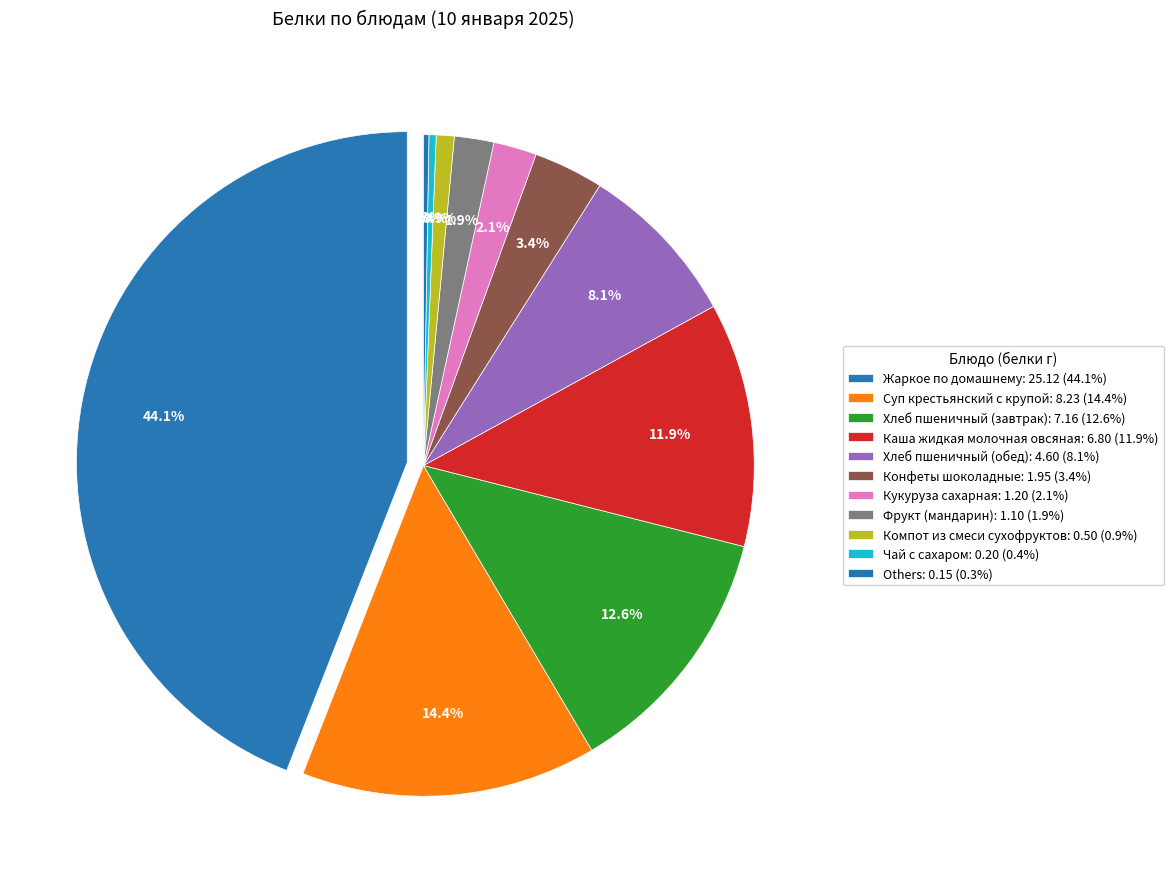

What percentage is the Каша жидкая молочная овсяная slice, to the nearest percent?

12%